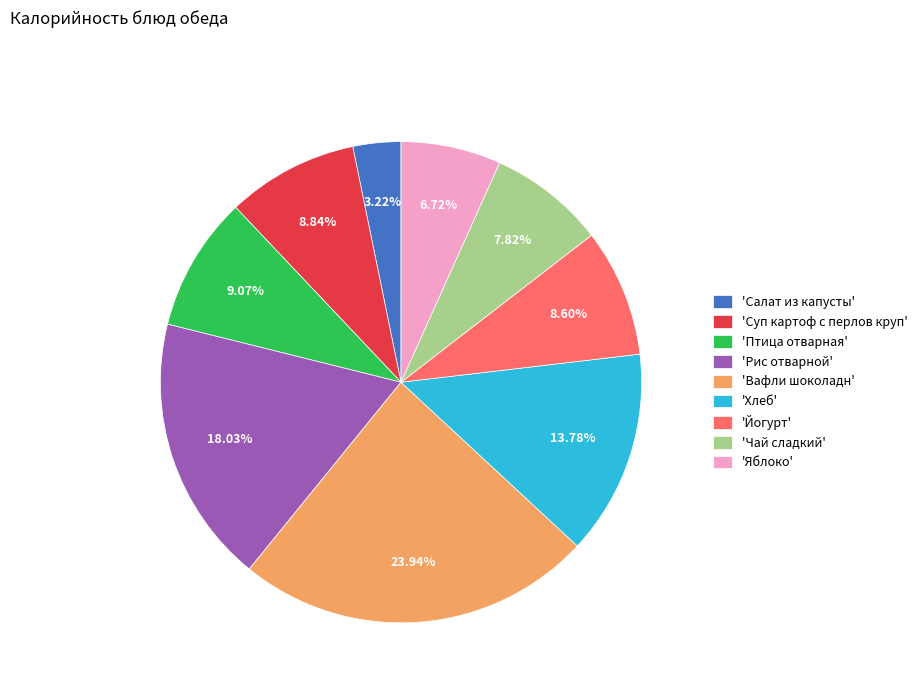

Is there any slice that represents more than half of the pie?

No